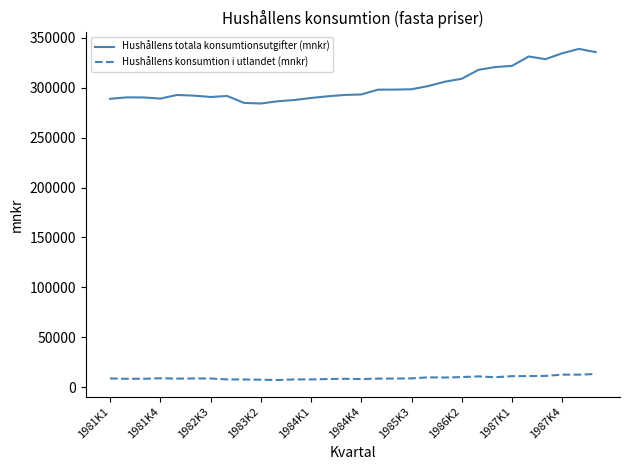

What is the highest value of the Hushållens konsumtion i utlandet (mnkr) series?

13199